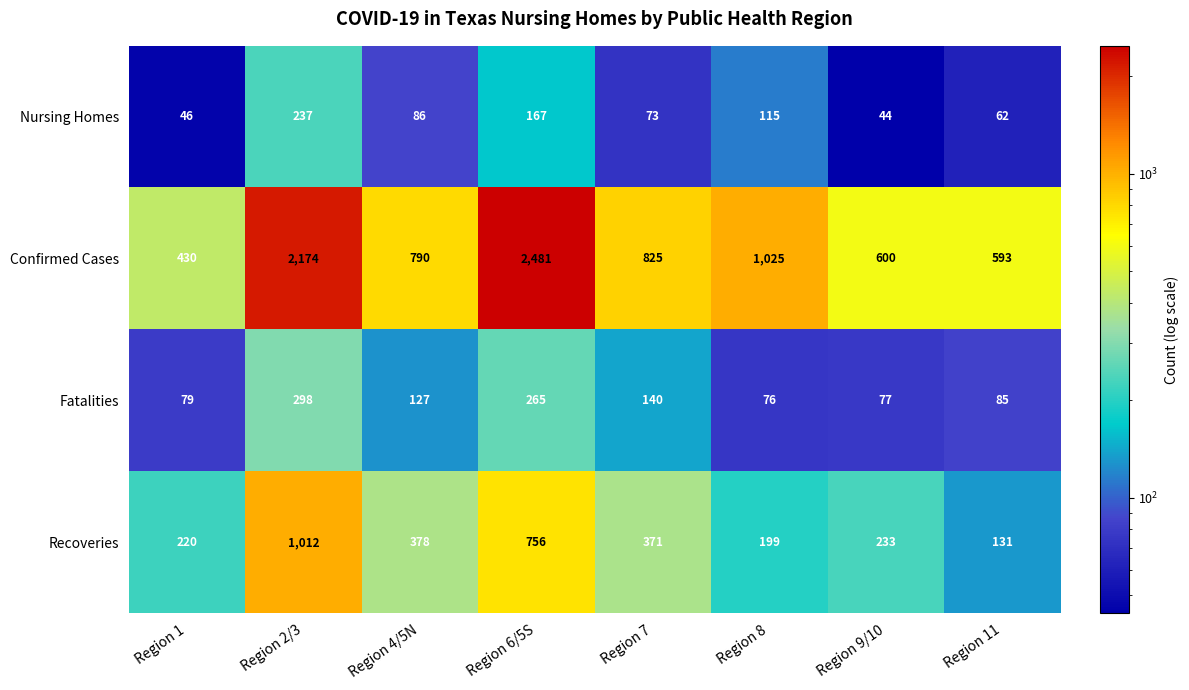

Which series has the largest total across all categories?

Confirmed Cases